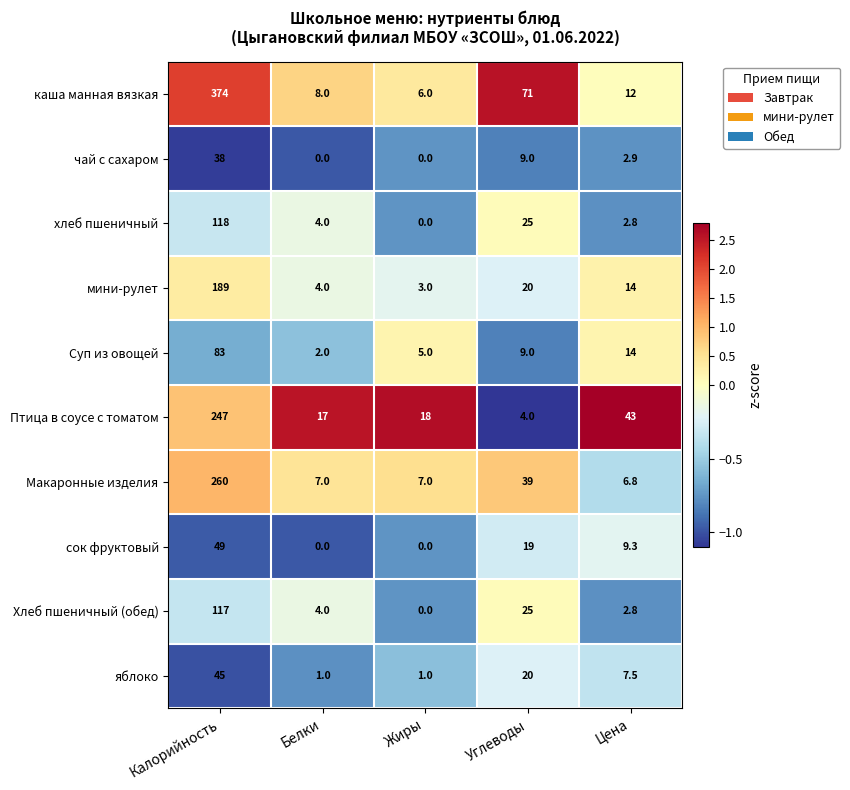

At how many categories does at least one series exceed 1?

5